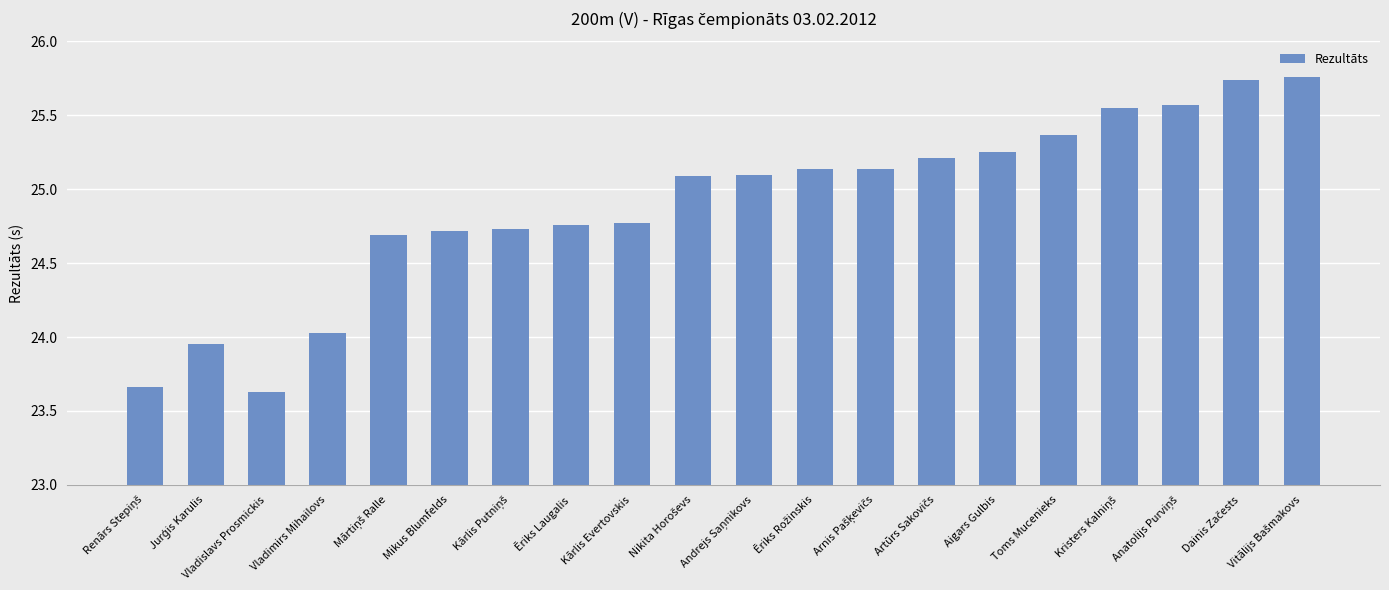

What is the difference between the second highest and second lowest values?

2.1